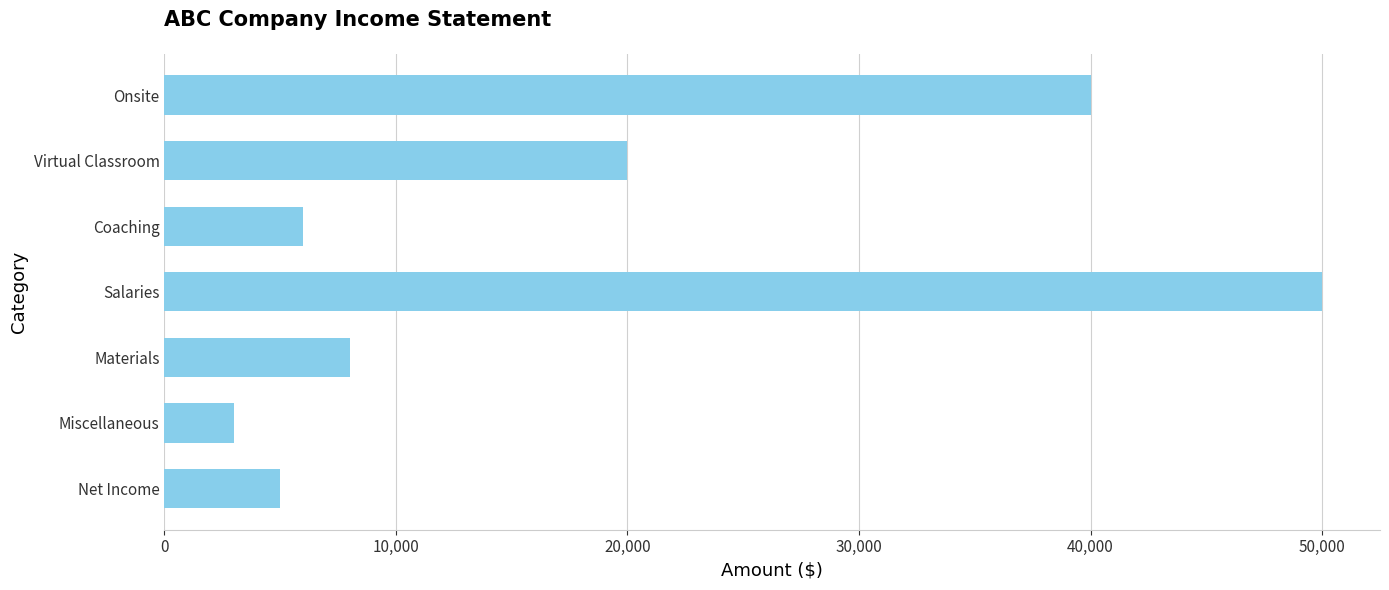

List the labels in order of value, largest first.

Salaries, Onsite, Virtual Classroom, Materials, Coaching, Net Income, Miscellaneous